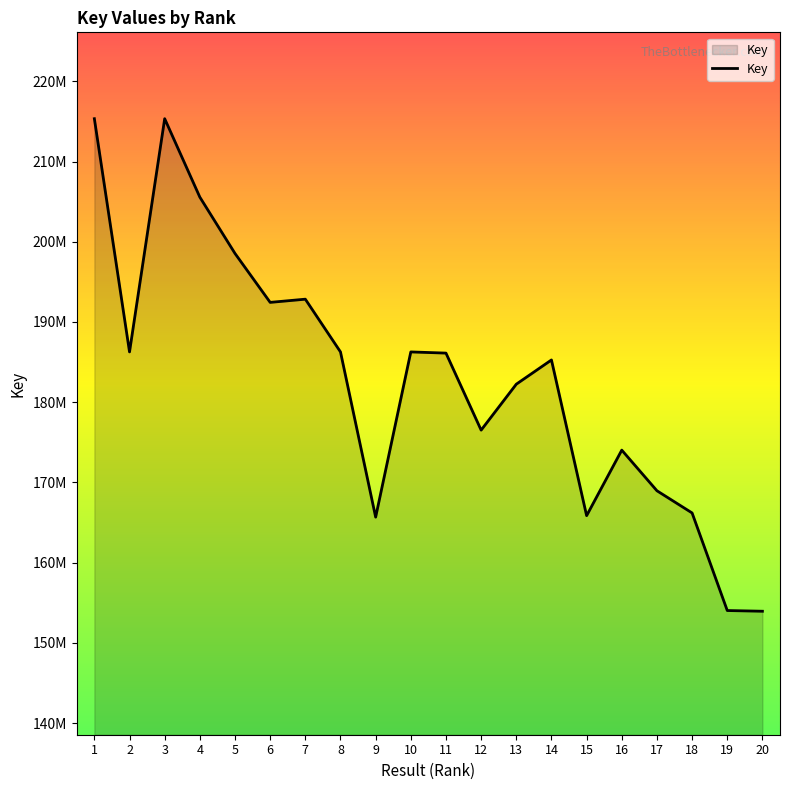

Where is the data nearest to the value 184635136?

14